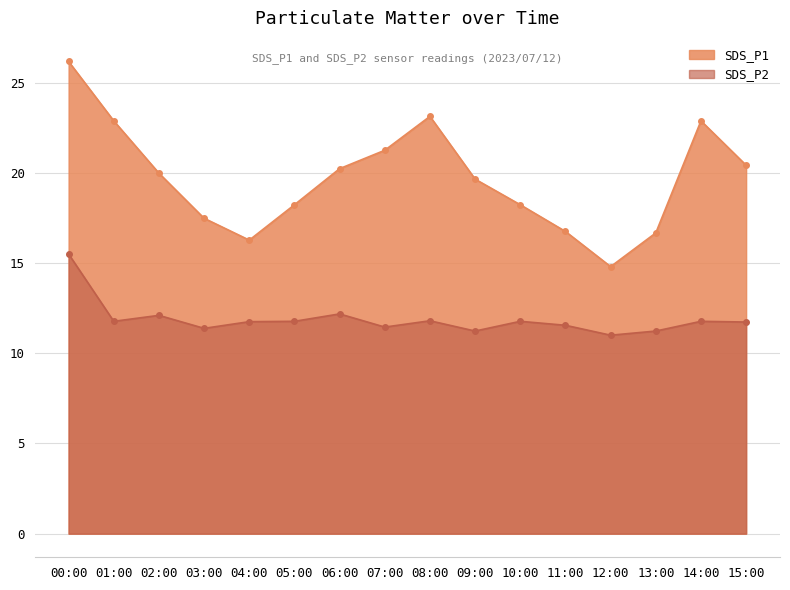

Which series changed the most between 00:00 and 14:00?

SDS_P2